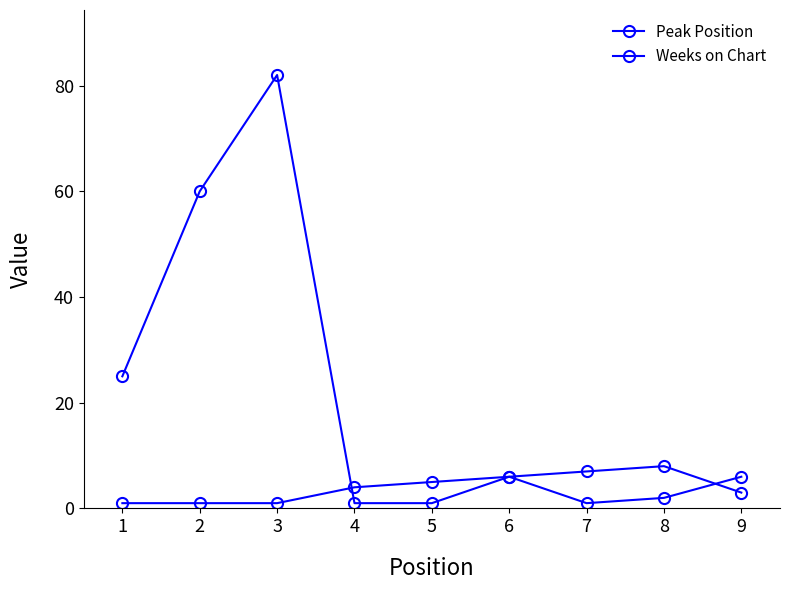

Where do Weeks on Chart and Peak Position first cross each other?

3 and 4